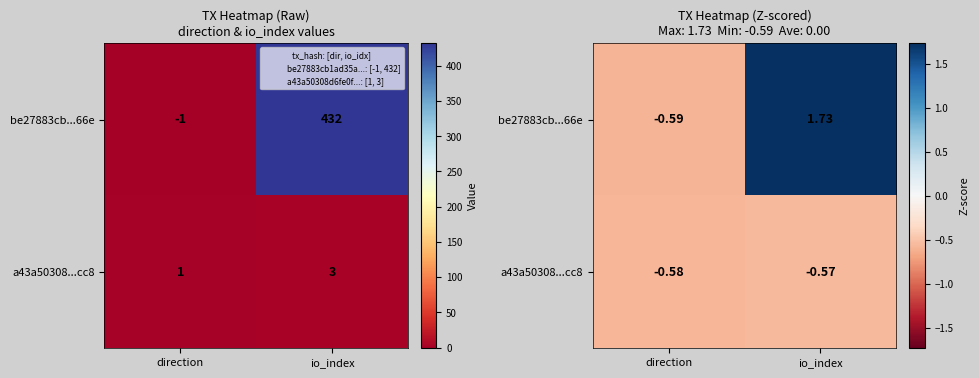

Is the value of be27883cb...66e at direction greater than the value of a43a50308...cc8 at direction?

No